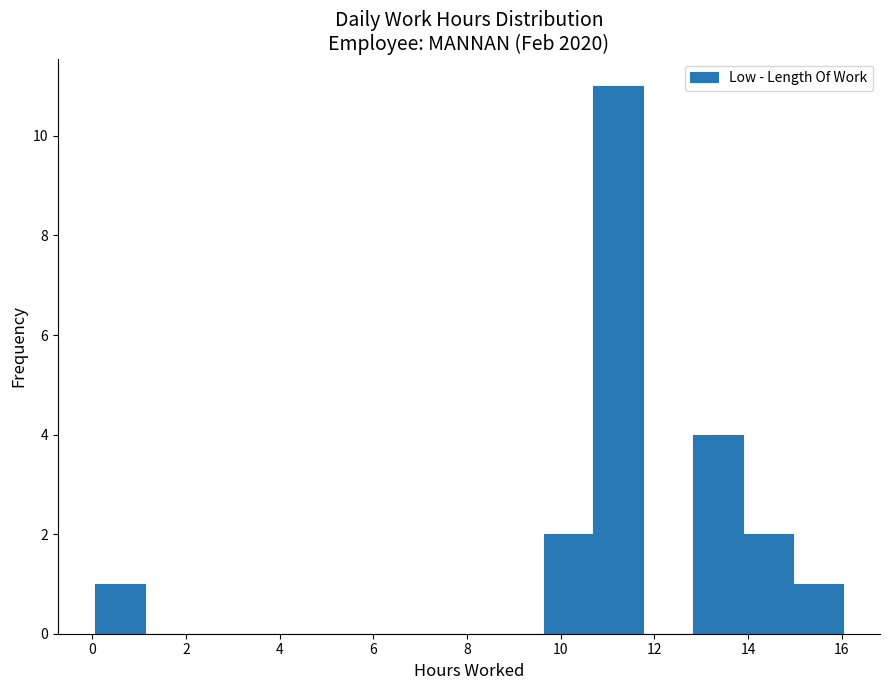

How tall is the bar that spans 12.8 to 13.8 on the x-axis? Neither the bar edges nor the heights are printed on the chart, so give them approximately, as read against the axes.

4